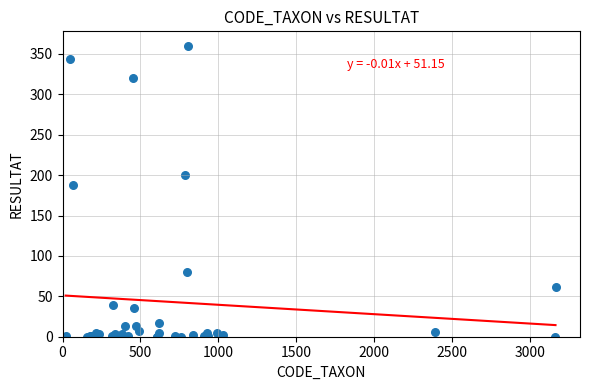

What Y value in the scatter plot is closest to 180?

188